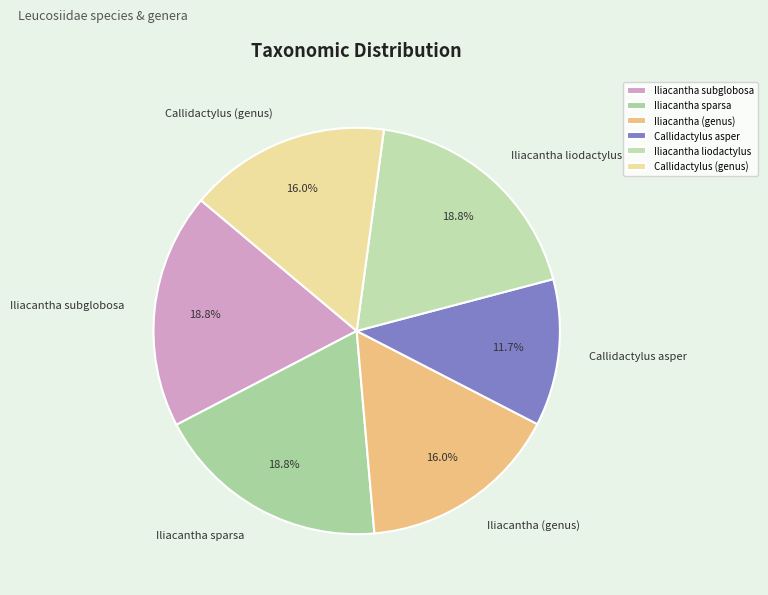

What percentage is the Iliacantha sparsa slice, to the nearest percent?

19%